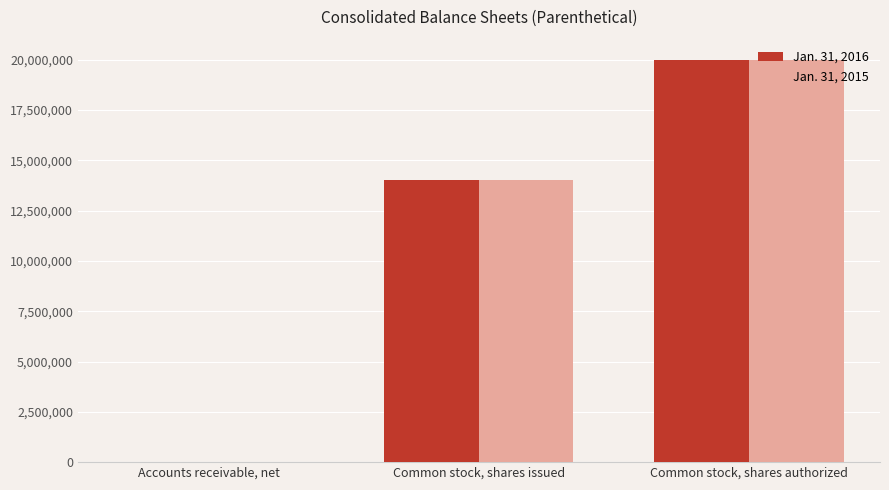

Reading left to right, extract all data points from this chart.

Jan. 31, 2016: Accounts receivable, net=5821	Common stock, shares issued=14019000	Common stock, shares authorized=20000000
Jan. 31, 2015: Accounts receivable, net=6339	Common stock, shares issued=14012000	Common stock, shares authorized=20000000